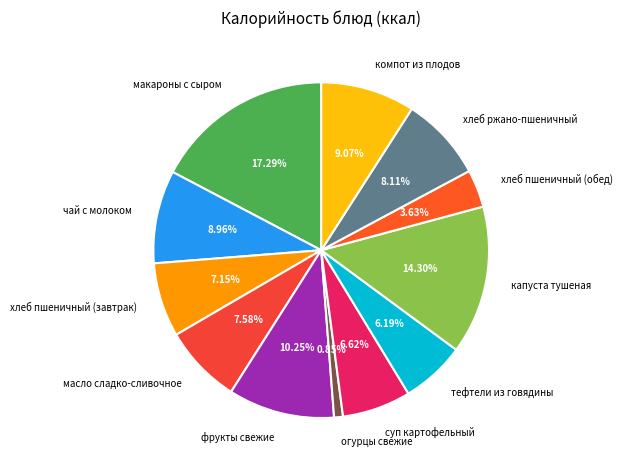

To the nearest percent, what is the difference between the суп картофельный and огурцы свежие slice percentages?

6%